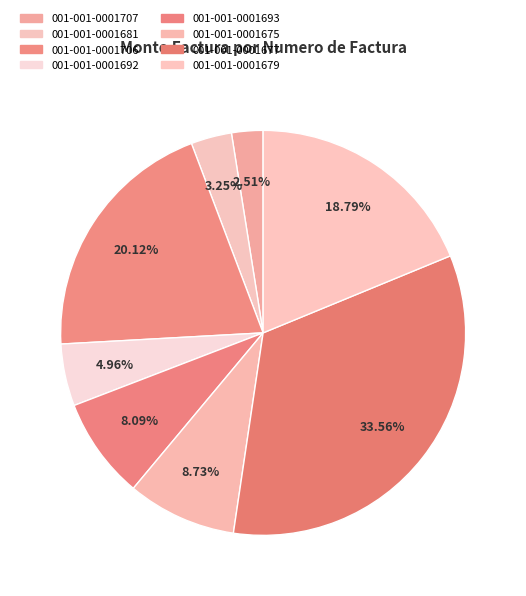

Is there a majority slice in this chart?

No